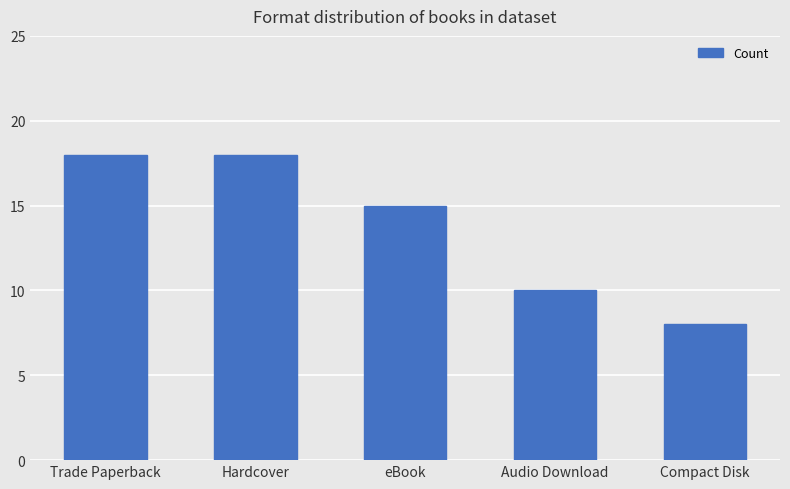

Which category has the lowest value across all series?

Compact Disk